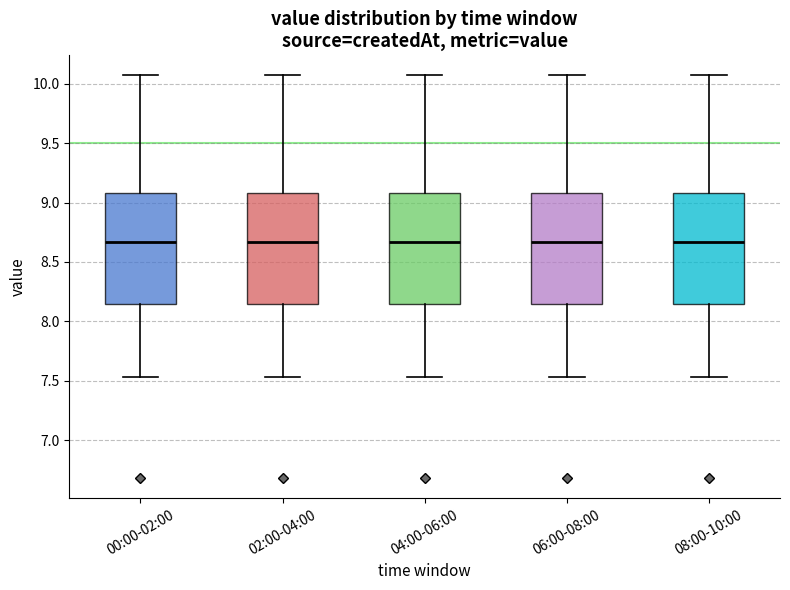

Reading left to right, transcribe this box plot: for each box, give where its median line is, the range the box spans, and where its two whiskers end, as read against the y-axis. The values are not printed on the chart, so give them approximately, as read against the axis.

00:00-02:00: median 8.65, box 8.15 to 9.10, whiskers 7.55 to 10.05
02:00-04:00: median 8.65, box 8.15 to 9.10, whiskers 7.55 to 10.05
04:00-06:00: median 8.65, box 8.15 to 9.10, whiskers 7.55 to 10.05
06:00-08:00: median 8.65, box 8.15 to 9.10, whiskers 7.55 to 10.05
08:00-10:00: median 8.65, box 8.15 to 9.10, whiskers 7.55 to 10.05